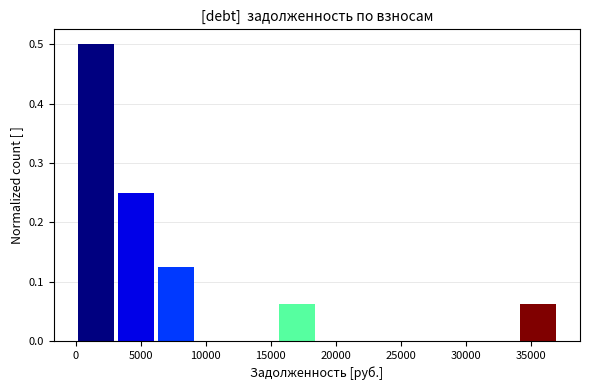

Over which range of the x-axis is the bar tallest?

0 to 3000